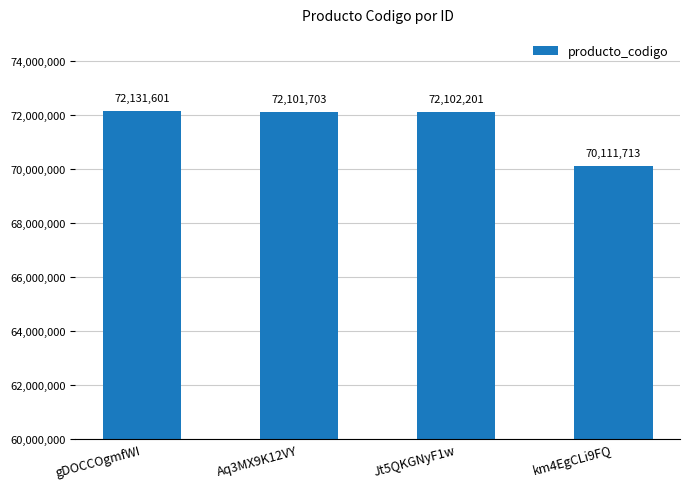

What is the difference between the values at Aq3MX9K12VY and gDOCCOgmfWI?

29898